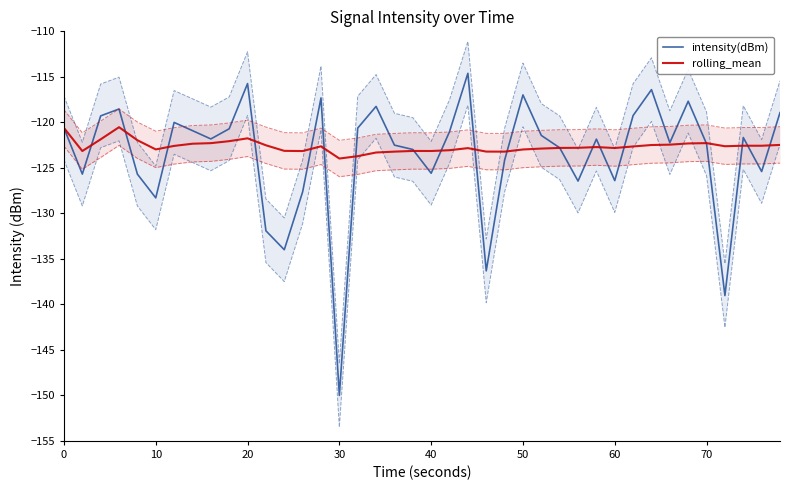

Is it true that intensity(dBm) equals -62.6 at 20?

False